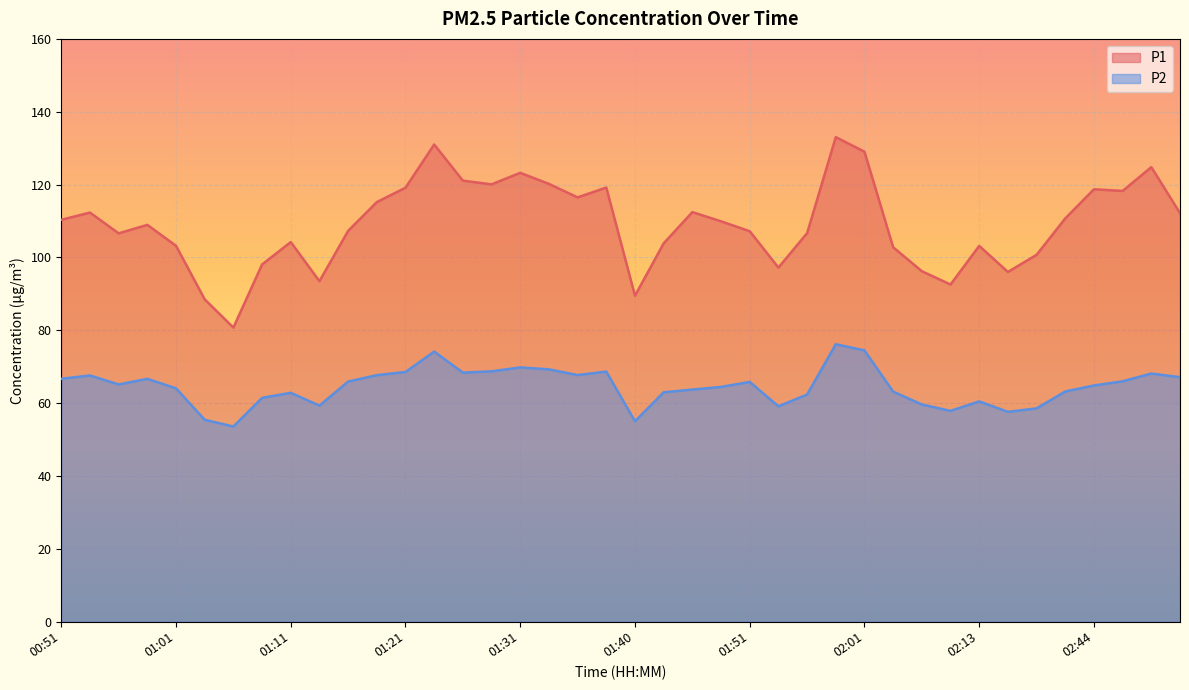

True or false: P1 and P2 cross at least once.

False